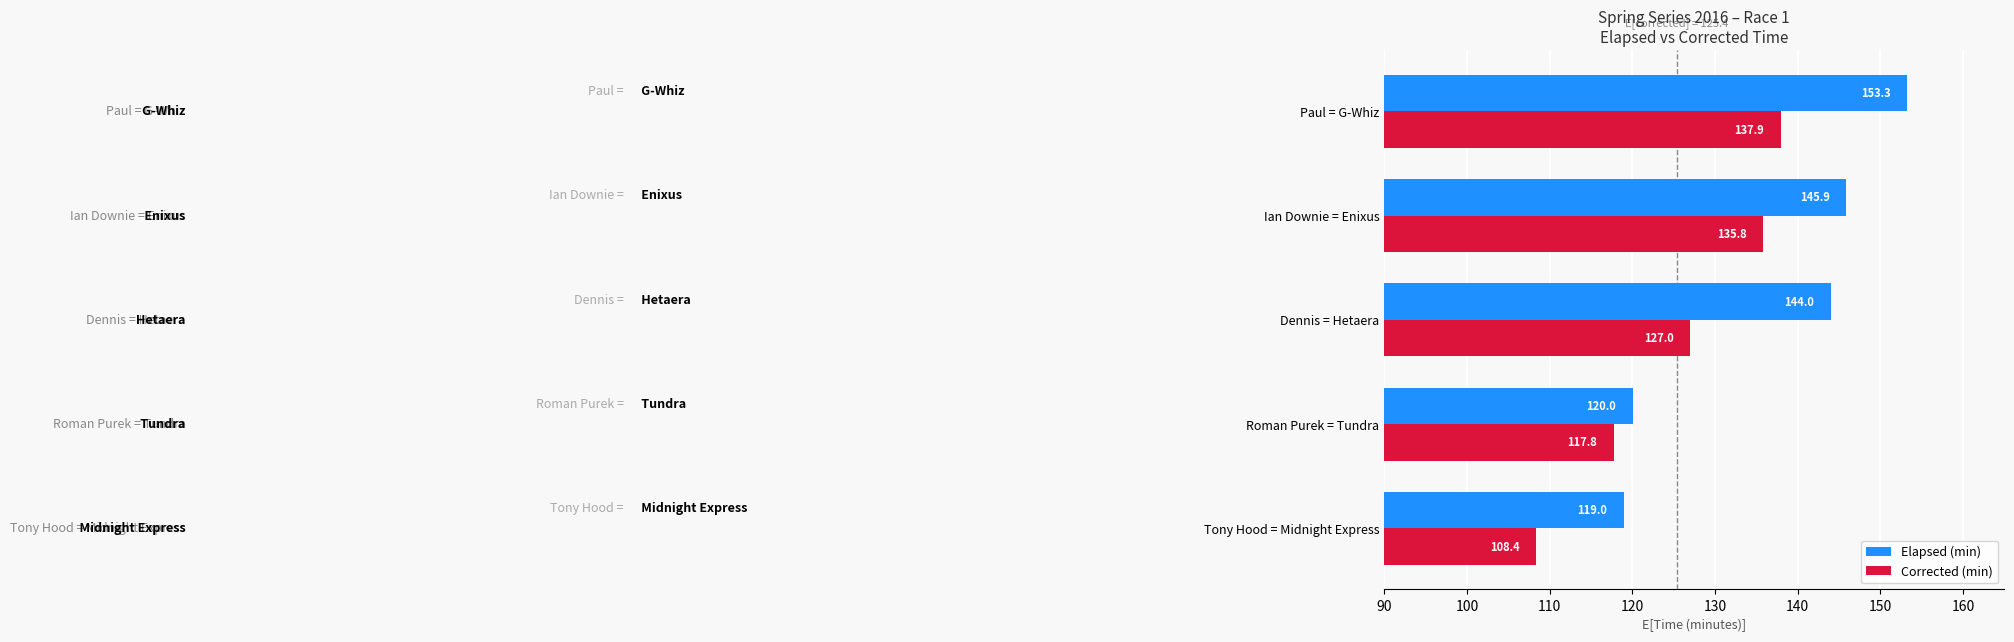

What is the sum of the Elapsed (min) values at Dennis = Hetaera and Paul = G-Whiz?

297.3